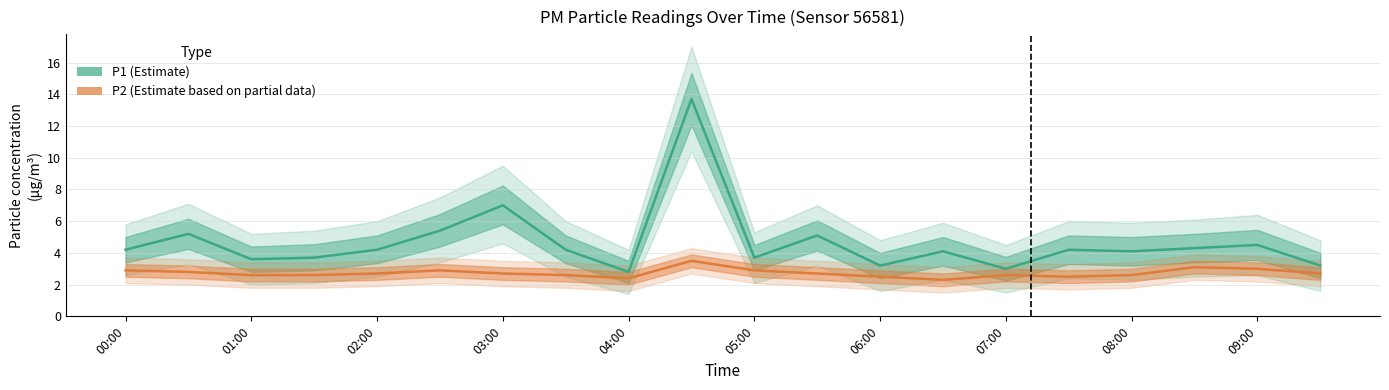

In P1 (Estimate), how many points are lower than both neighbors (excluding endpoints)?

6